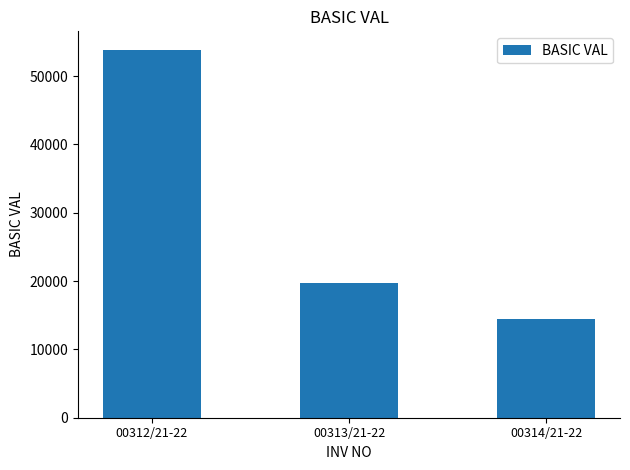

Which category has the highest value across all series?

00312/21-22